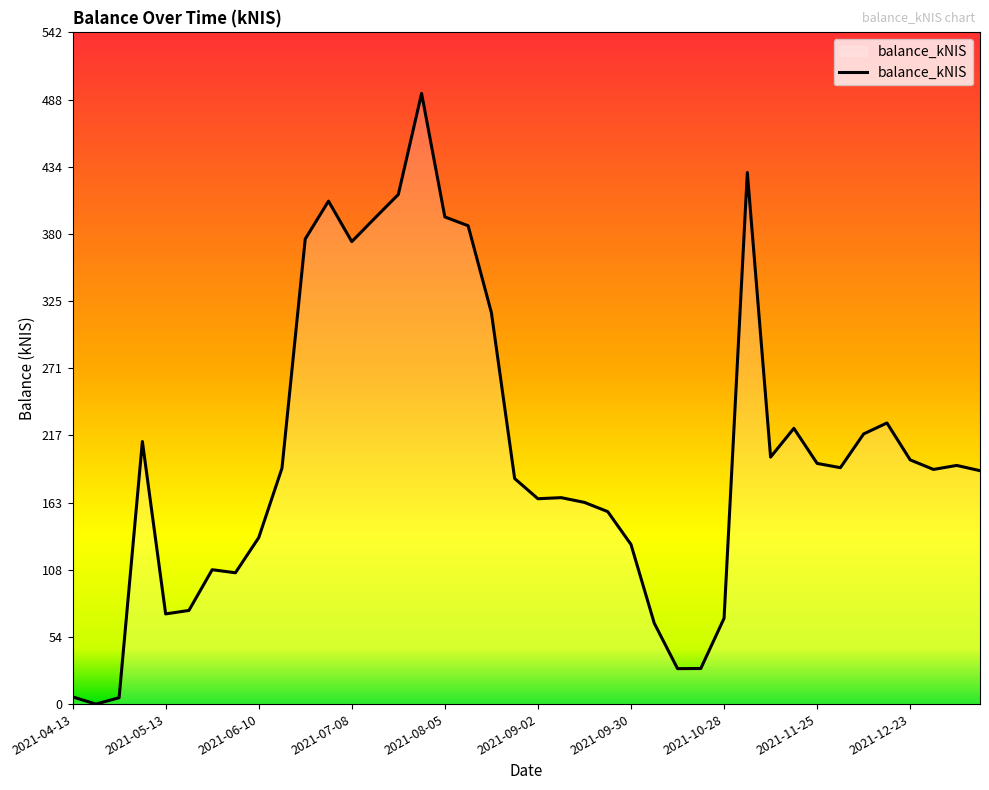

How many lines are shown in the chart?

1